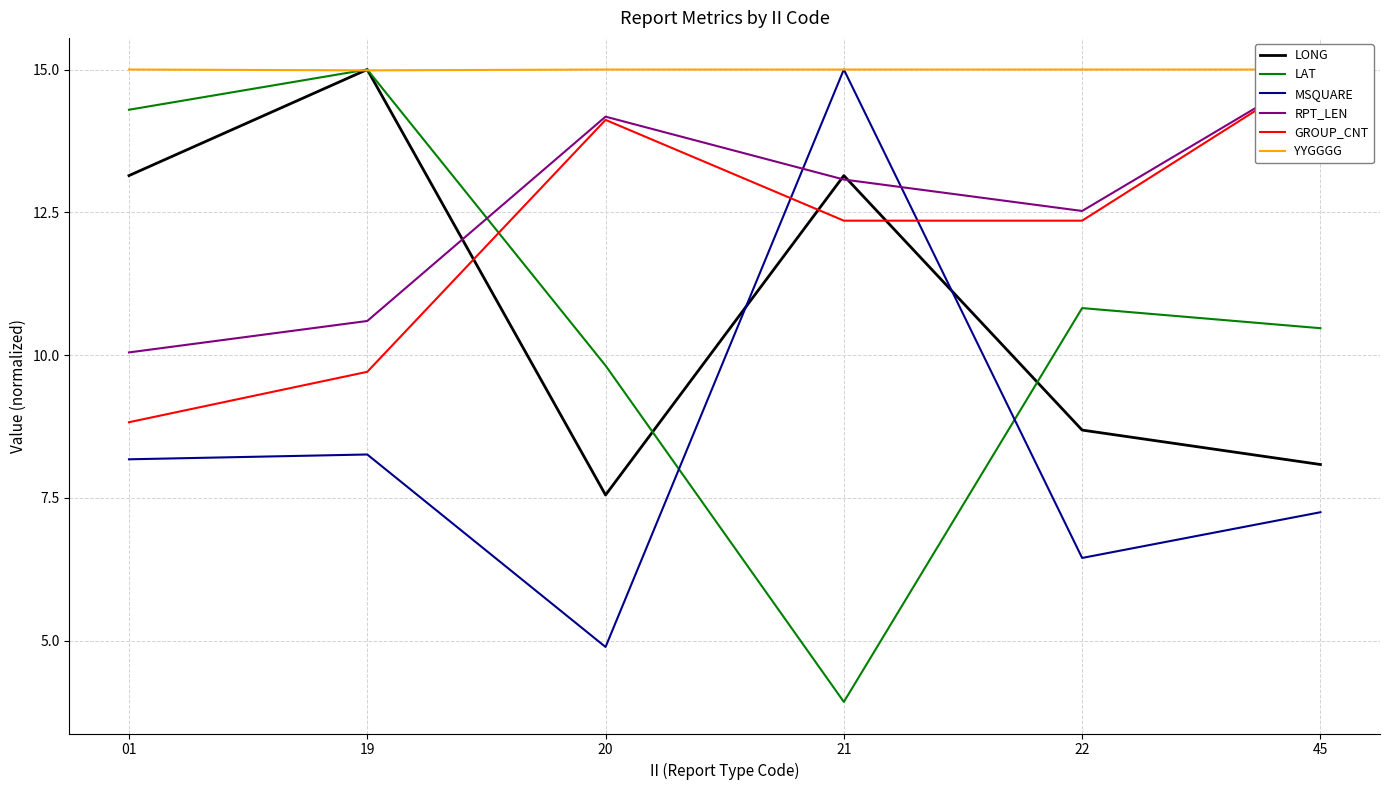

At which category does LAT reach its first local peak?

19